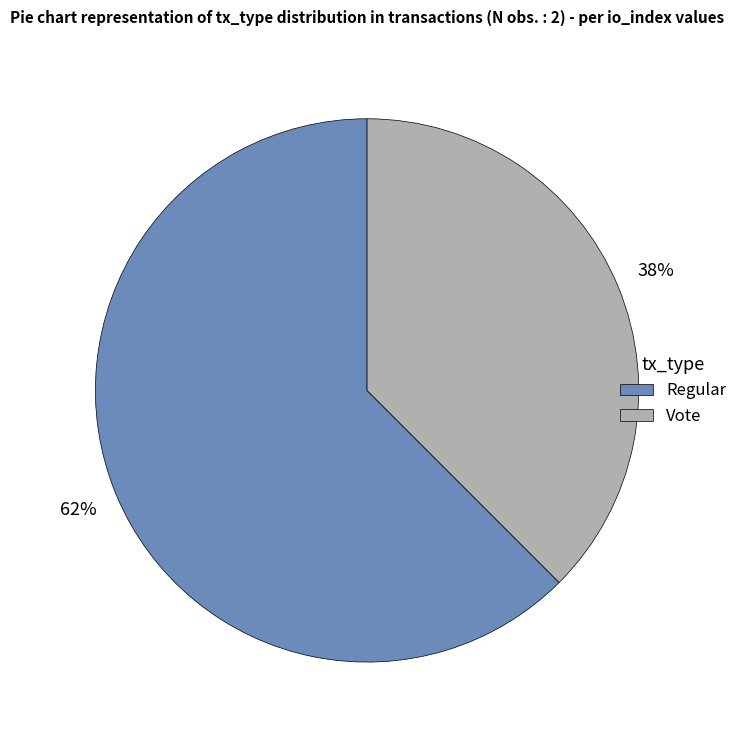

Which slice is the largest?

Regular